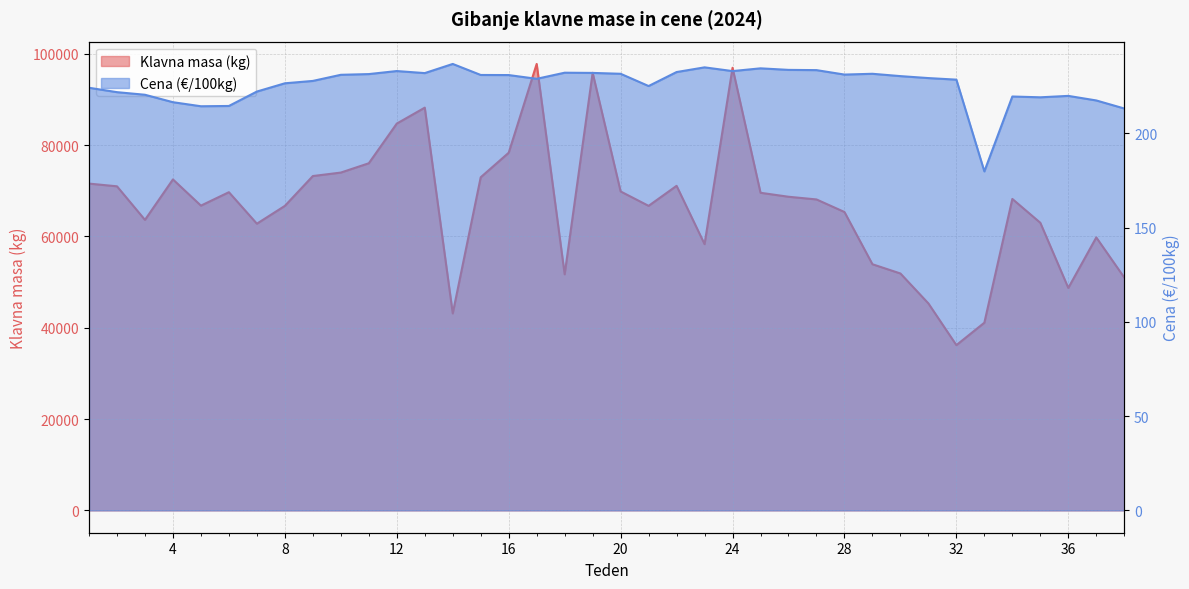

True or false: Klavna masa (kg) has a value of 64619.7 at 33.

False